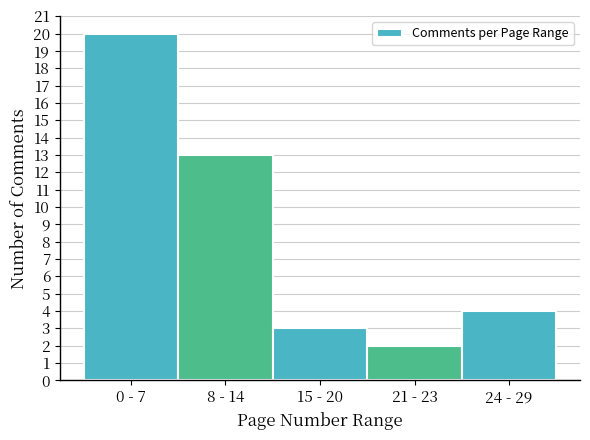

Reading left to right, transcribe all the data shown in this chart.

20	13	3	2	4